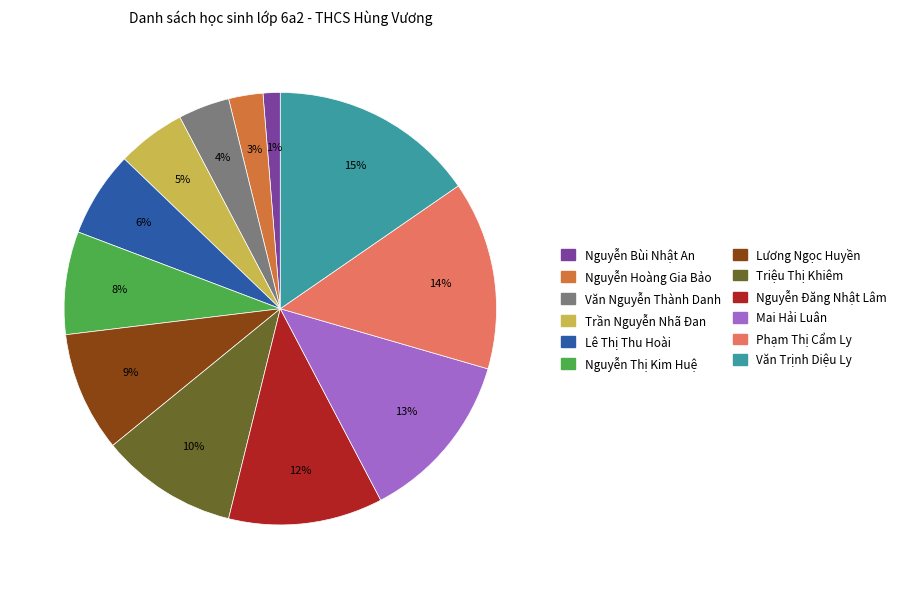

To the nearest percent, what is the average slice percentage?

8%